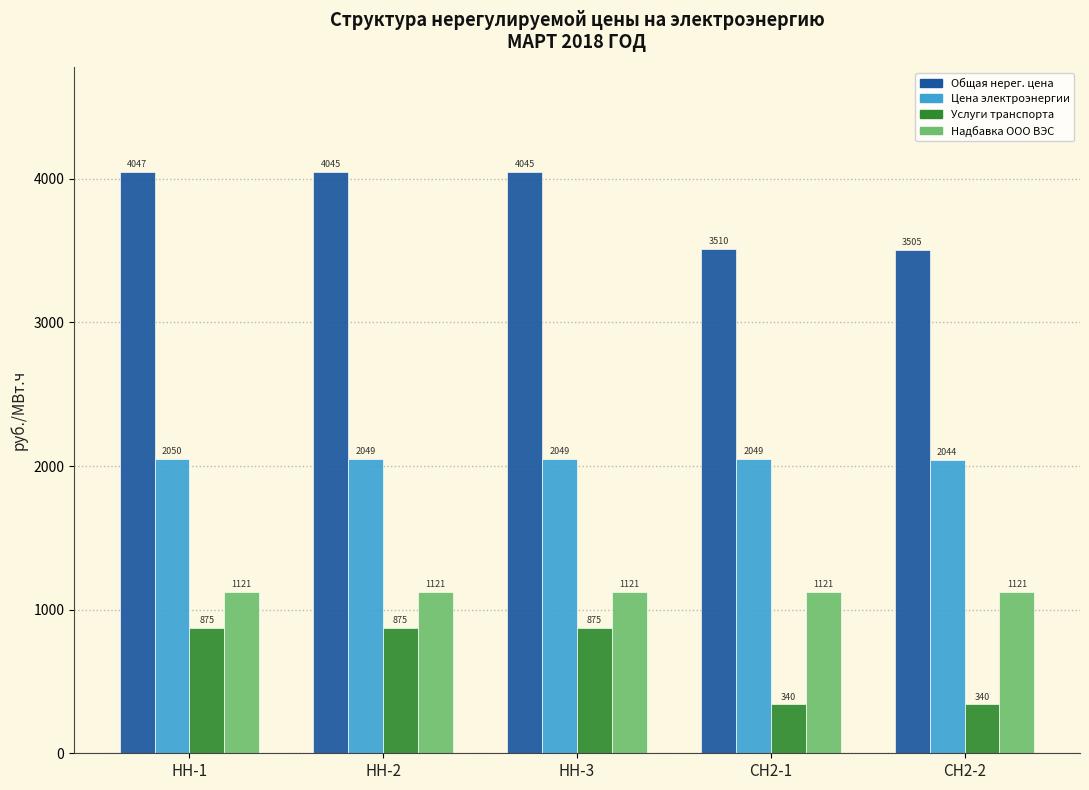

What is the greatest value displayed?

4046.8